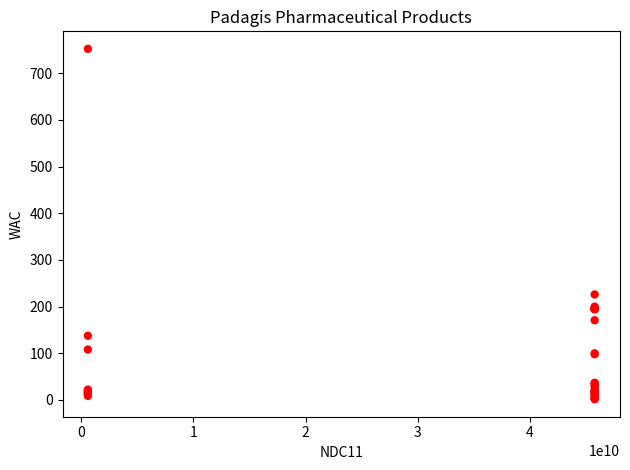

What Y value in the scatter plot is closest to 376?

226.0